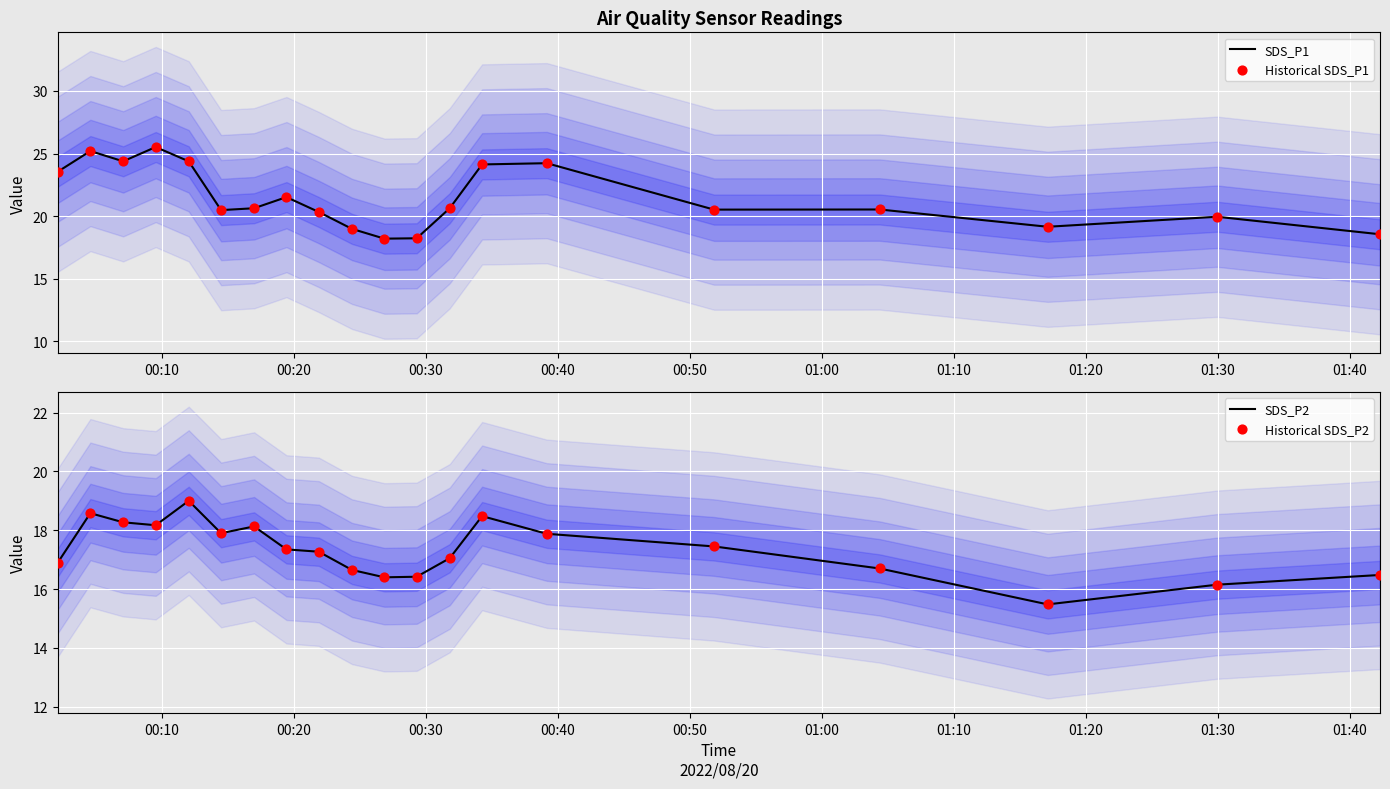

Which series has the widest spread of Y values?

SDS_P1